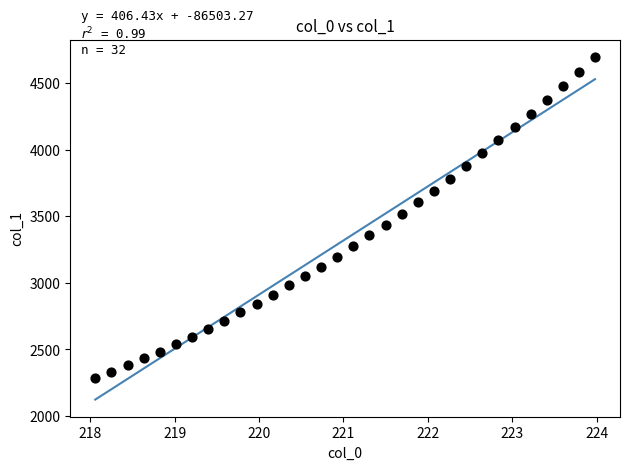

What is the range of X values (max minus min)?

5.9